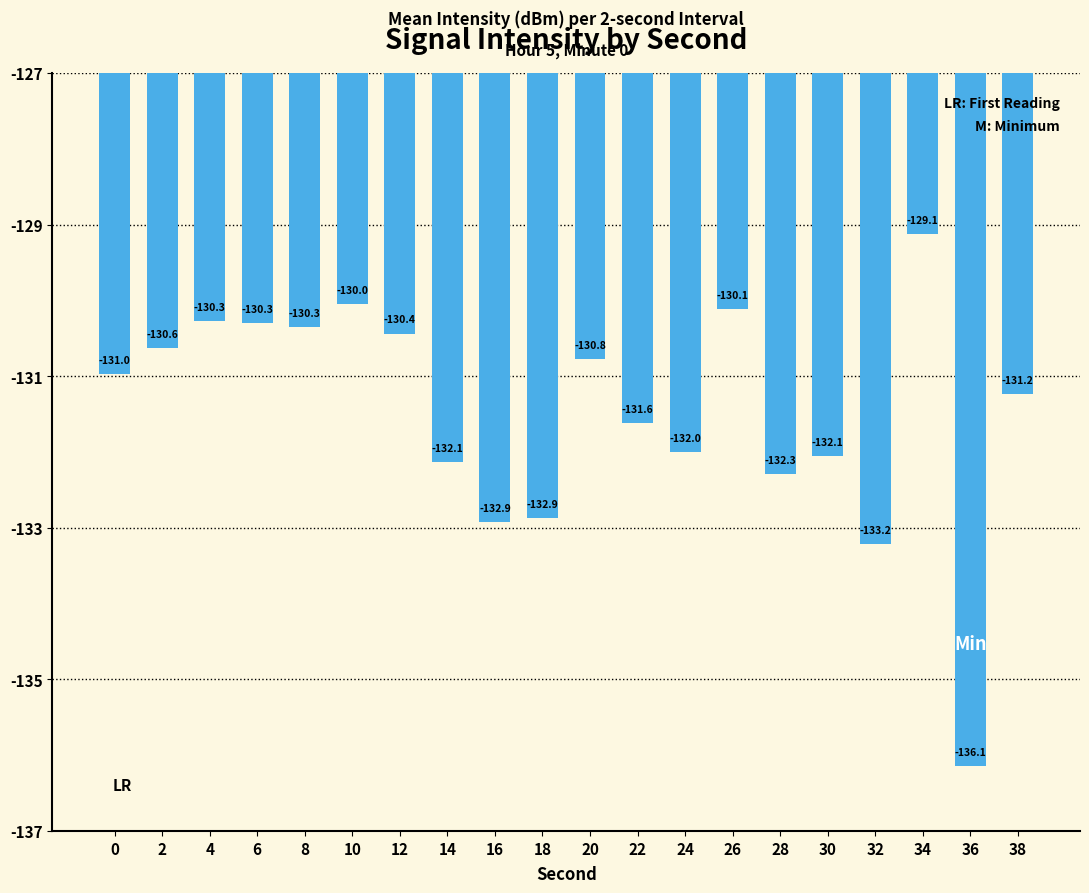

Reading left to right, what are all the values shown in this chart?

-131.0	-130.6	-130.3	-130.3	-130.3	-130.0	-130.4	-132.1	-132.9	-132.9	-130.8	-131.6	-132.0	-130.1	-132.3	-132.1	-133.2	-129.1	-136.1	-131.2